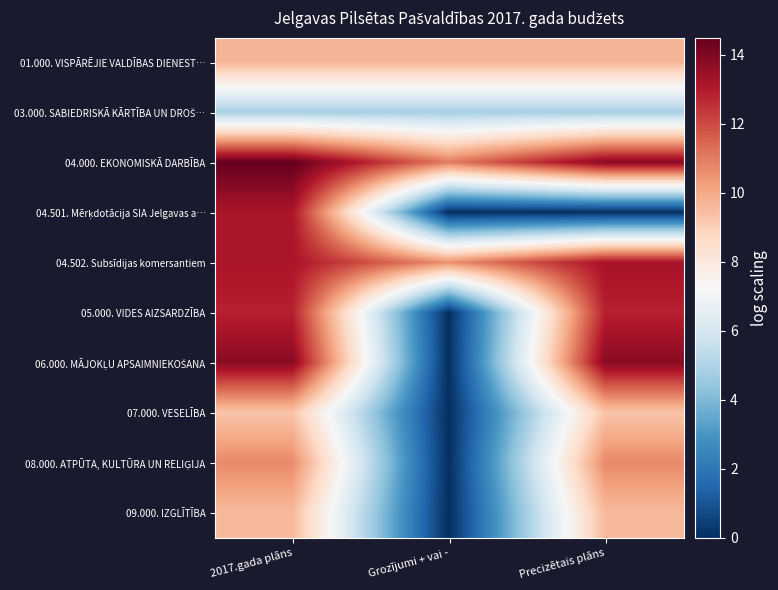

At Precizētais plāns, list the series in order from largest to smallest.

04.000. EKONOMISKĀ DARBĪBA, 06.000. MĀJOKĻU APSAIMNIEKOŠANA, 04.502. Subsīdijas komersantiem, 05.000. VIDES AIZSARDZĪBA, 08.000. ATPŪTA, KULTŪRA UN RELIĢIJA, 01.000. VISPĀRĒJIE VALDĪBAS DIENEST…, 09.000. IZGLĪTĪBA, 07.000. VESELĪBA, 03.000. SABIEDRISKĀ KĀRTĪBA UN DROŠ…, 04.501. Mērķdotācija SIA Jelgavas a…